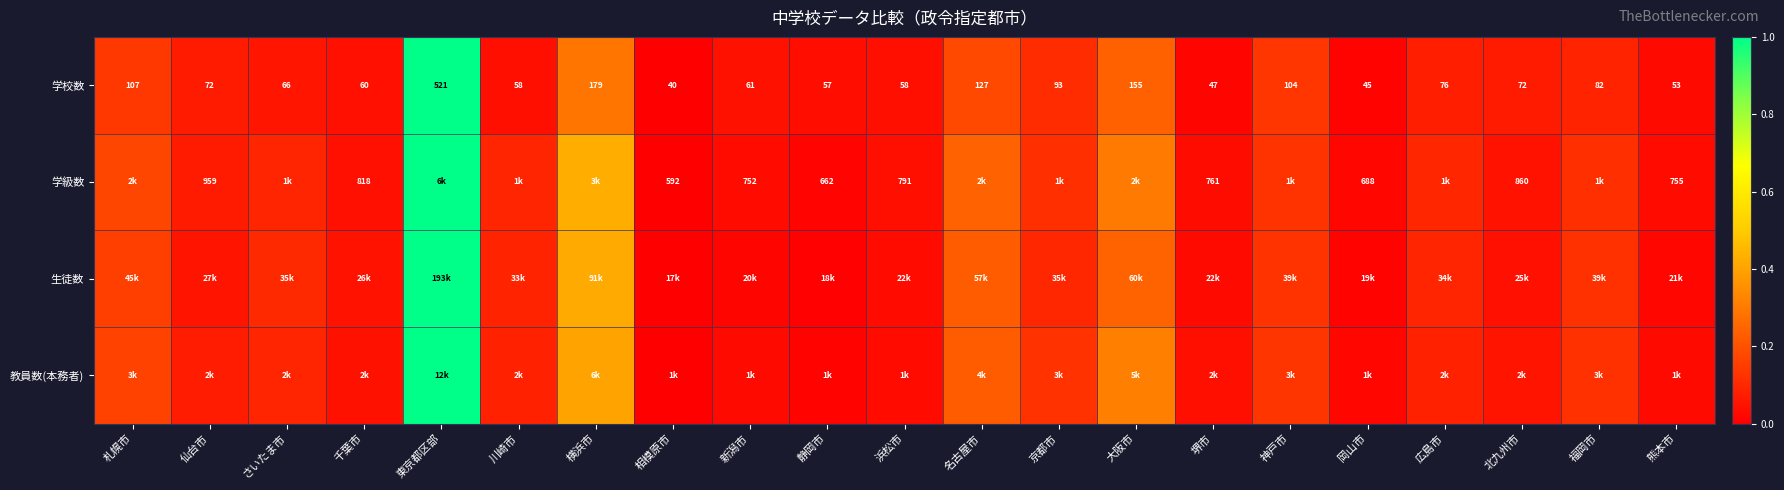

At which label does 学校数 first exceed 72?

札幌市